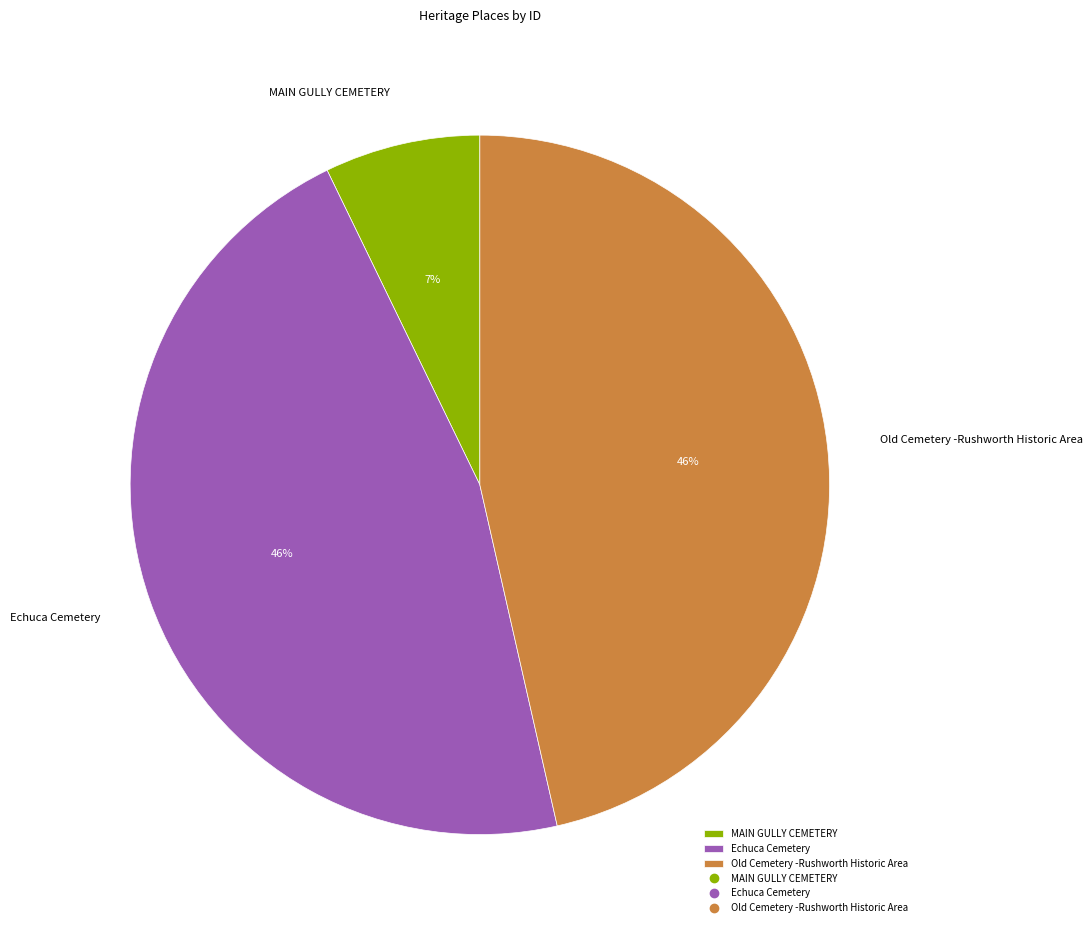

Which category has the smallest portion of the pie?

MAIN GULLY CEMETERY